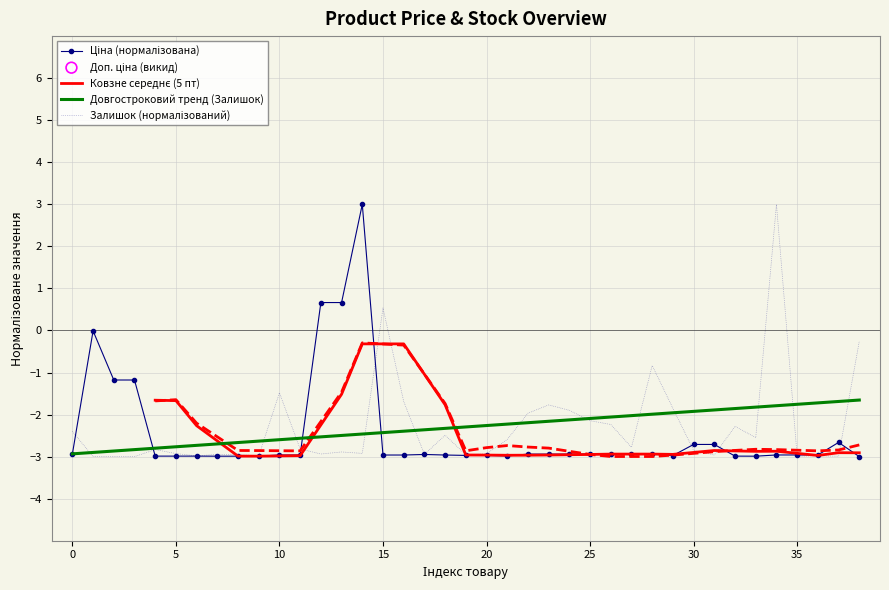

Which series contains the highest Y value?

Ціна (нормалізована)